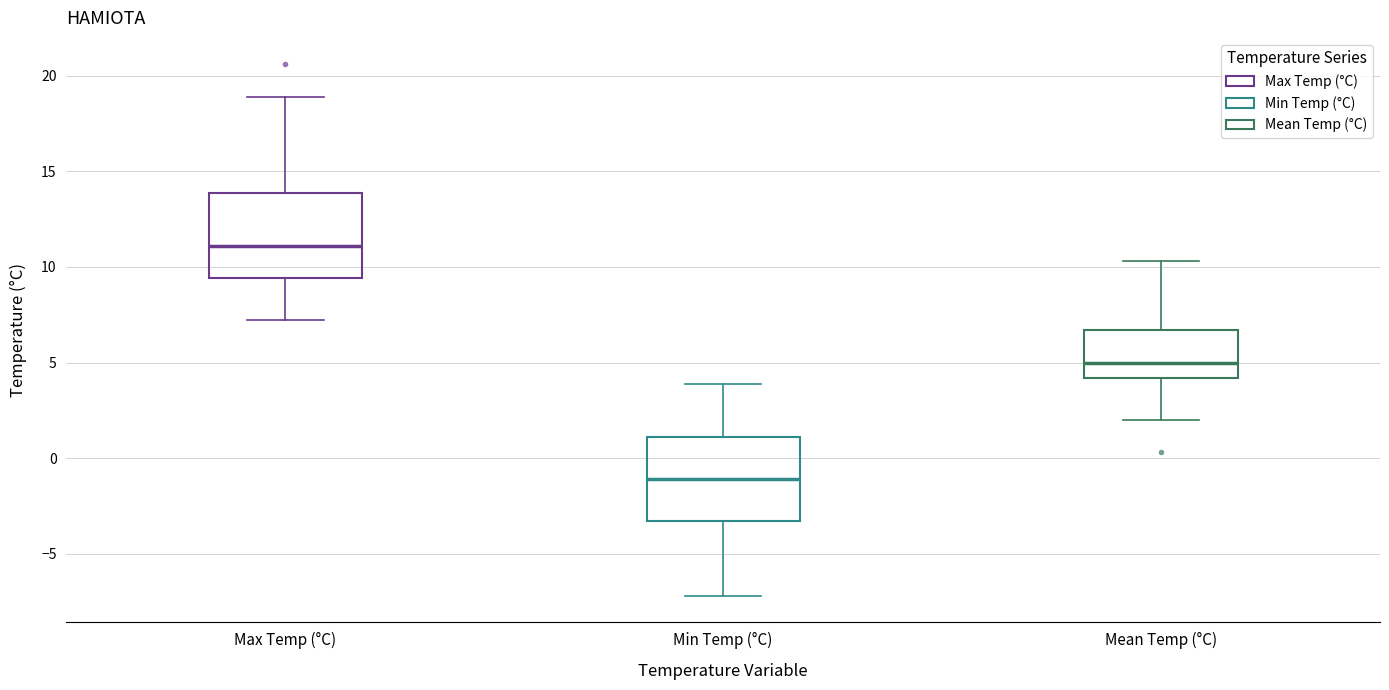

Where does the upper whisker of the box for Max Temp (°C) end on the y-axis? The values are not printed on the chart, so give them approximately, as read against the axis.

19.0